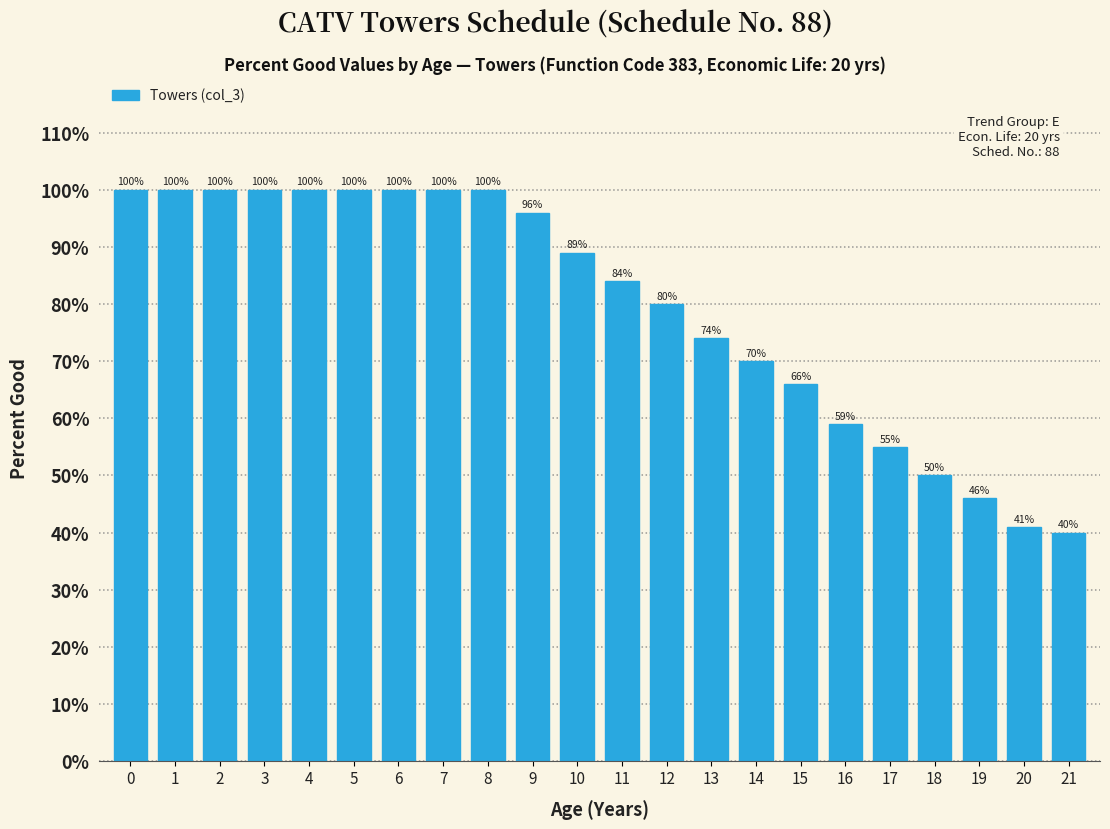

Reading right to left, list all the values displayed in this chart.

21=40	20=41	19=46	18=50	17=55	16=59	15=66	14=70	13=74	12=80	11=84	10=89	9=96	8=100	7=100	6=100	5=100	4=100	3=100	2=100	1=100	0=100